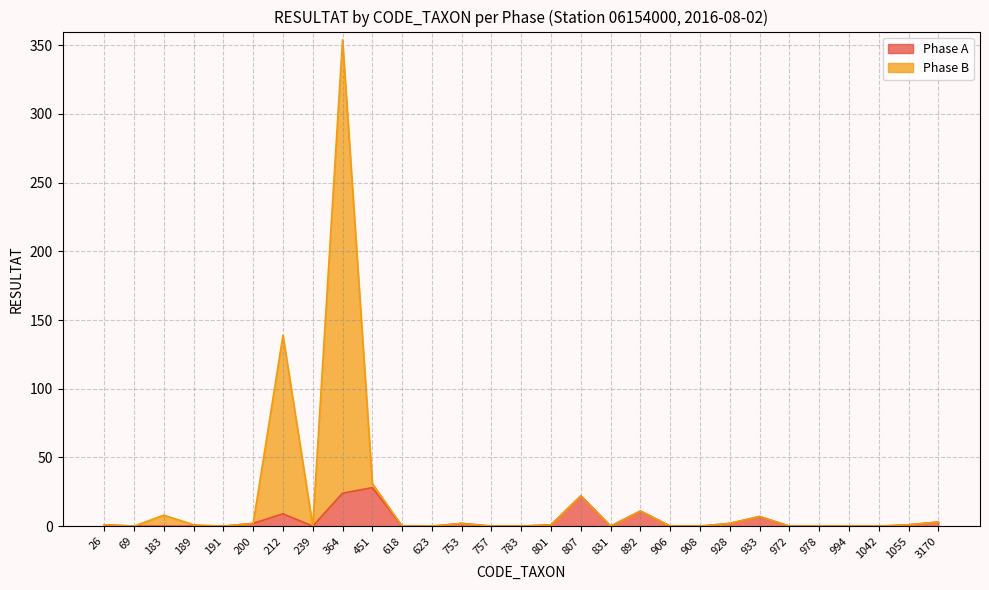

What is the difference between the maximum and minimum values in the Phase A series?

28